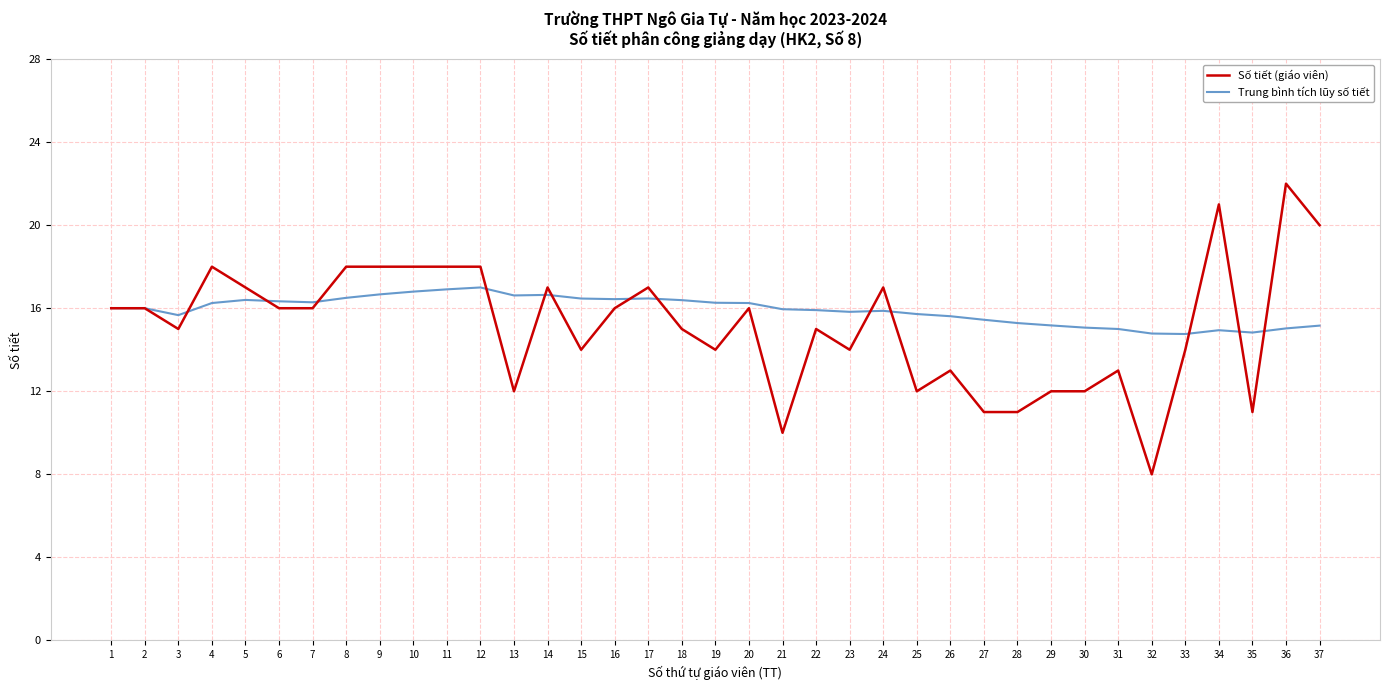

What is the spread (max minus min) of values at 21?

6.0